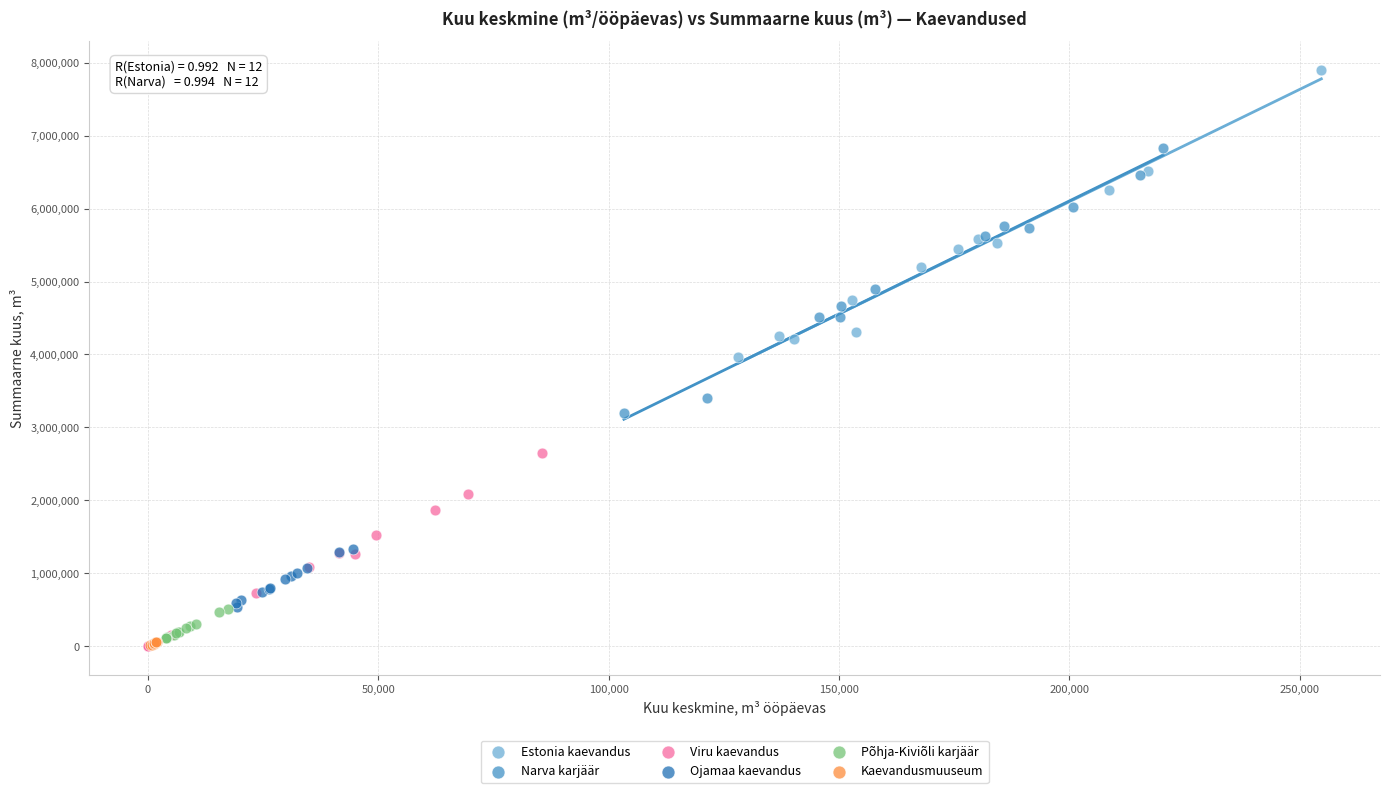

Which series has the widest spread of Y values?

Estonia kaevandus